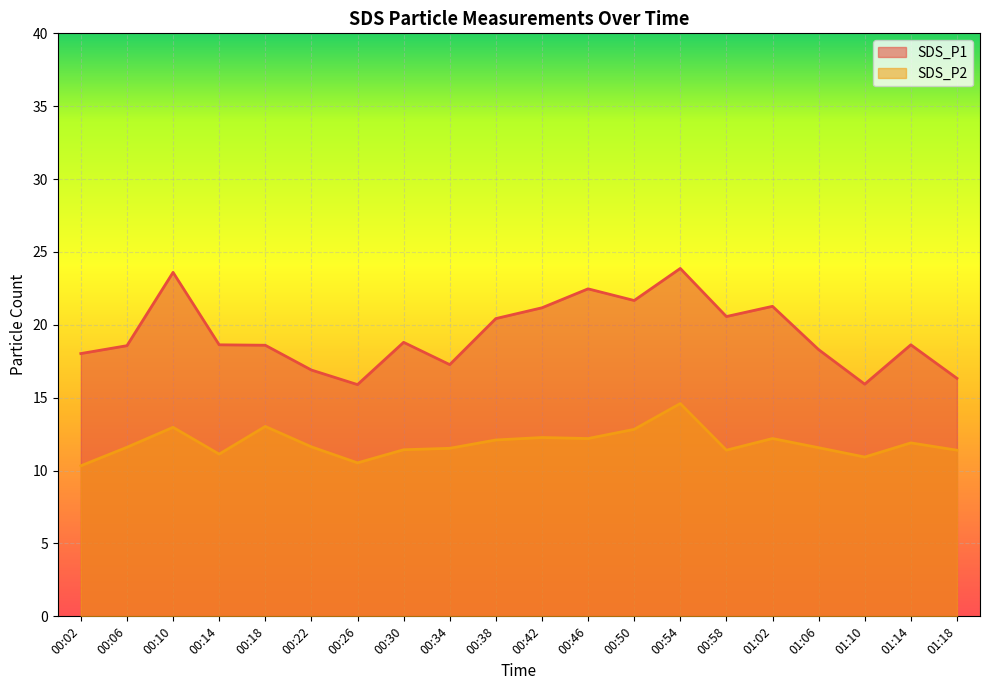

How many lines are shown in the chart?

2